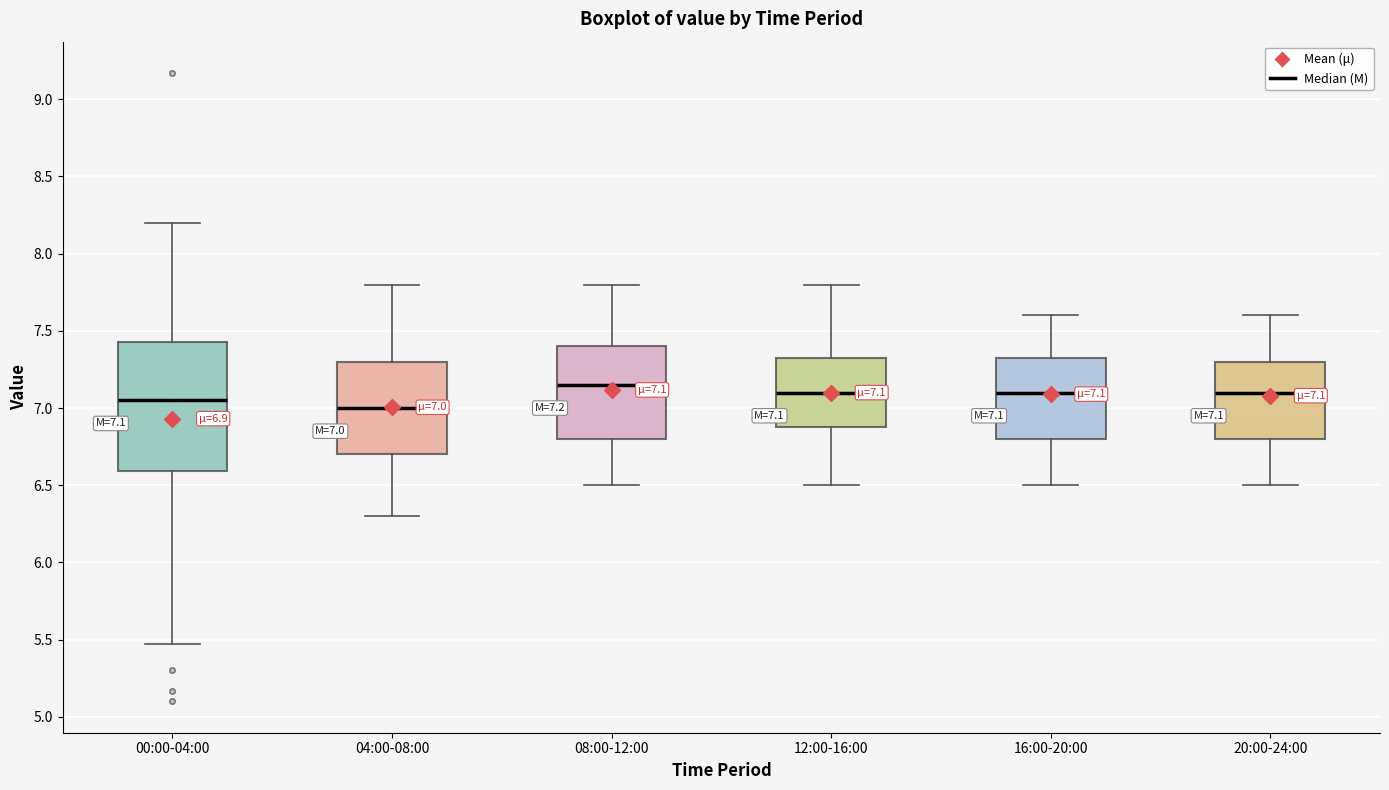

Which box is the tallest, from its lower edge to its upper edge?

00:00-04:00